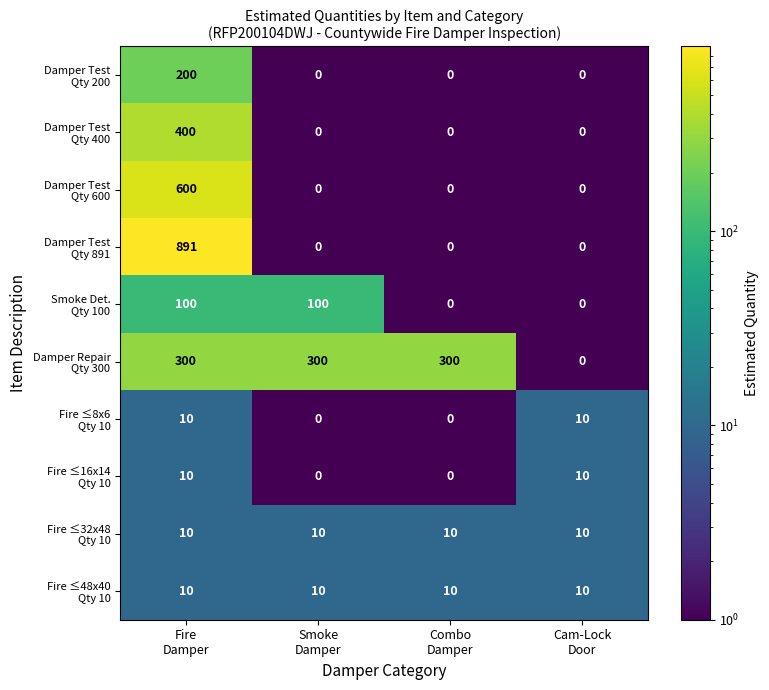

What is the minimum value shown in the chart?

0